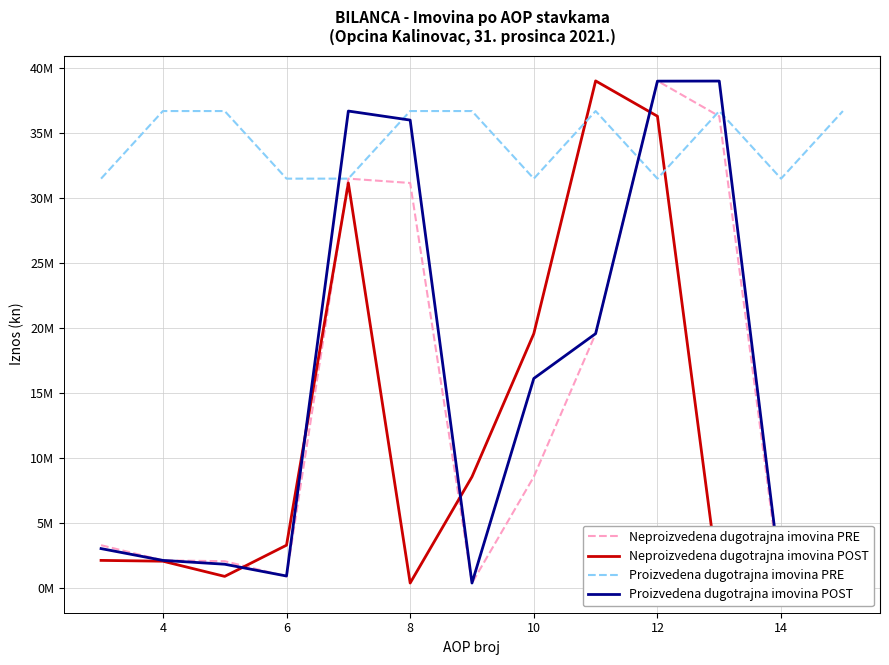

True or false: Neproizvedena dugotrajna imovina PRE and Neproizvedena dugotrajna imovina POST cross at least once.

True